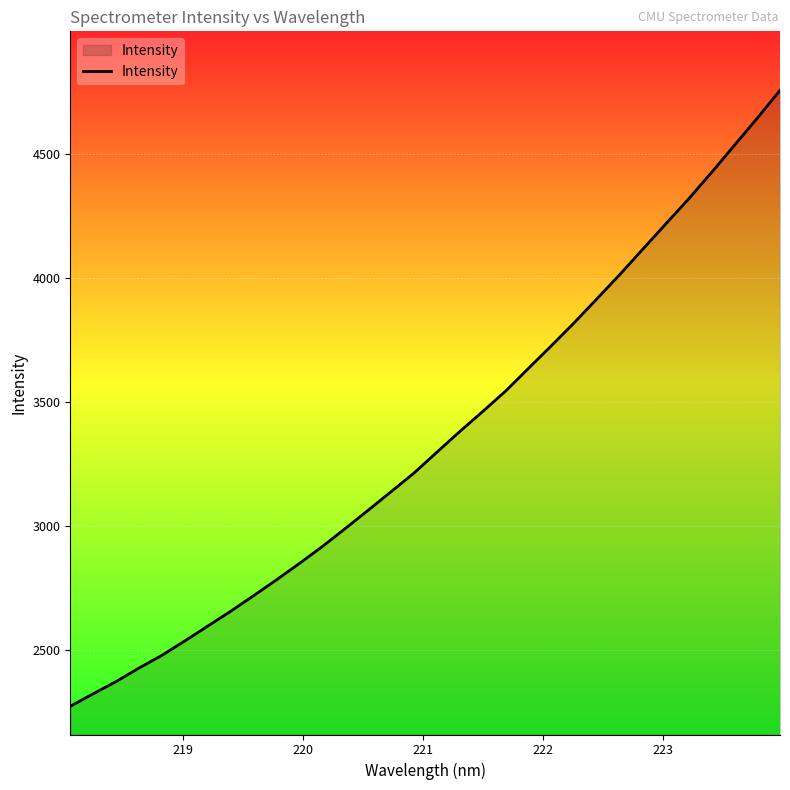

Does the chart display data point markers on the line(s)?

No